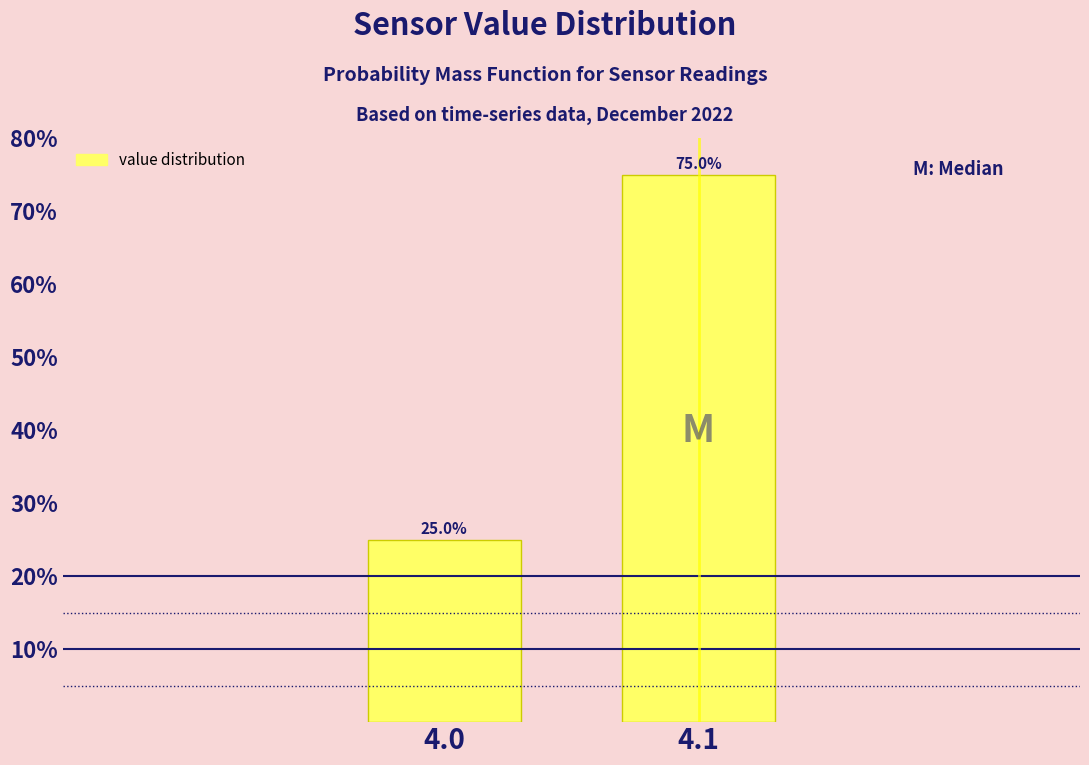

Reading right to left, what are all the values shown in this chart?

75	25